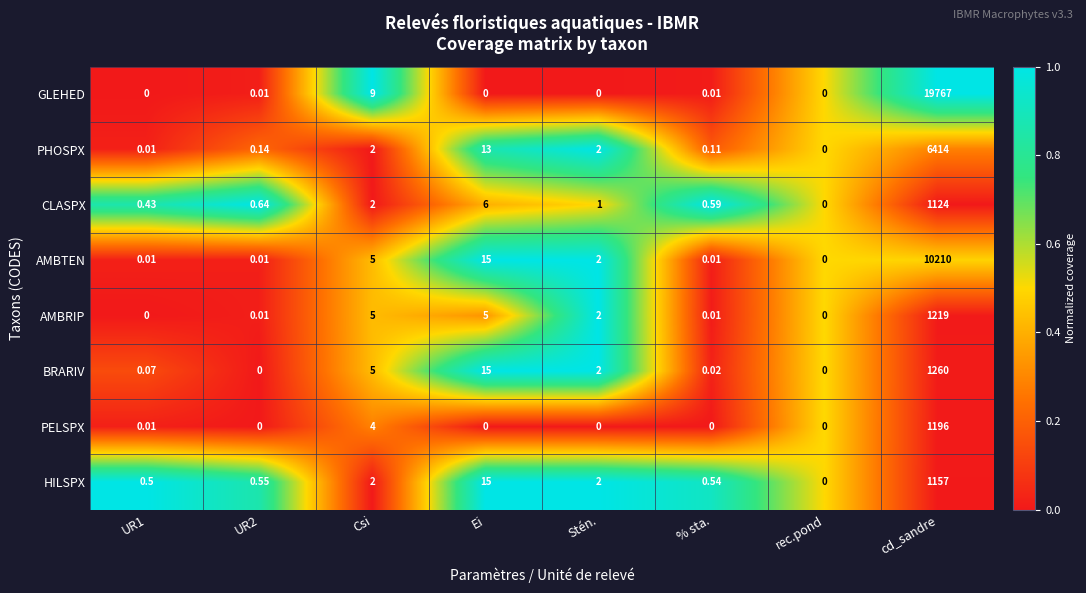

Which category has the lowest value in the HILSPX series?

rec.pond